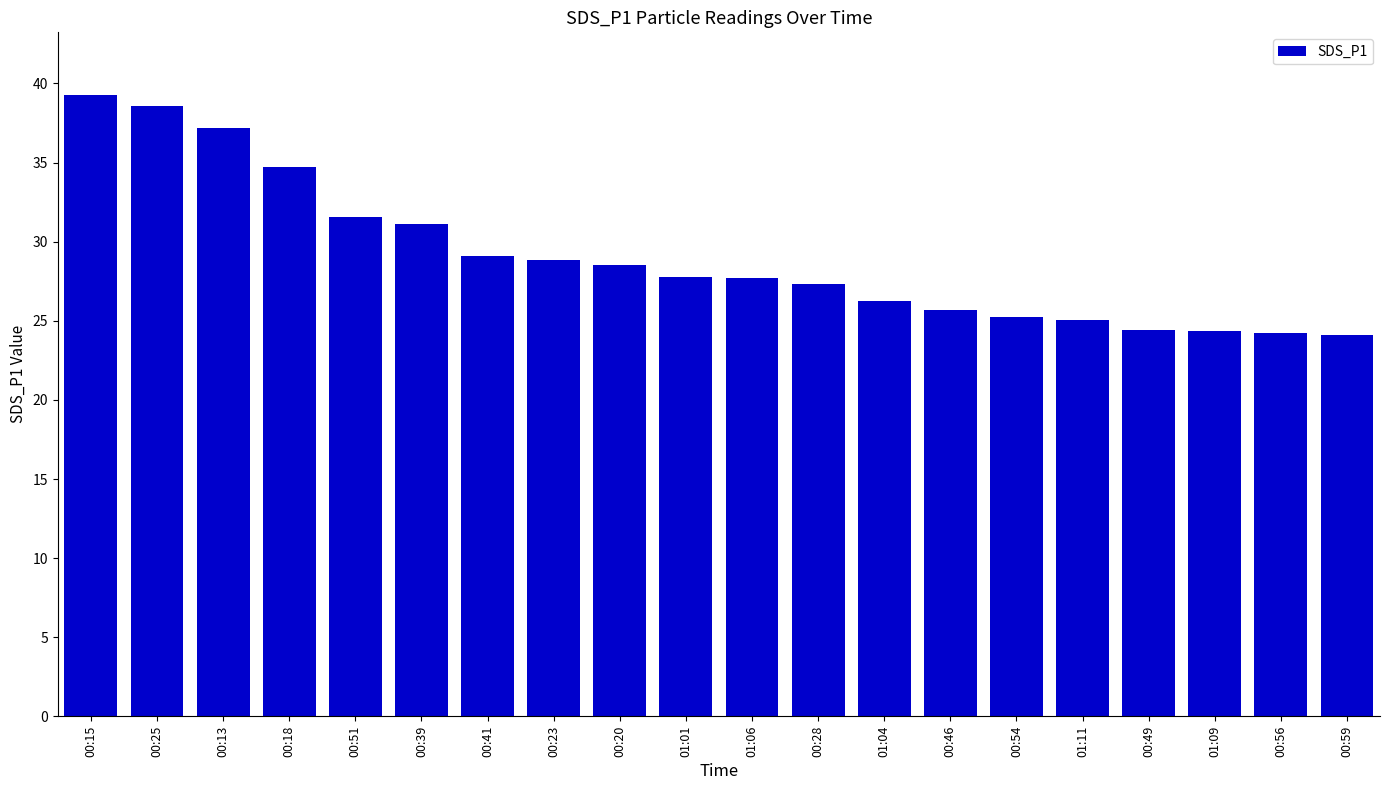

Which label corresponds to the largest value in the chart?

00:15